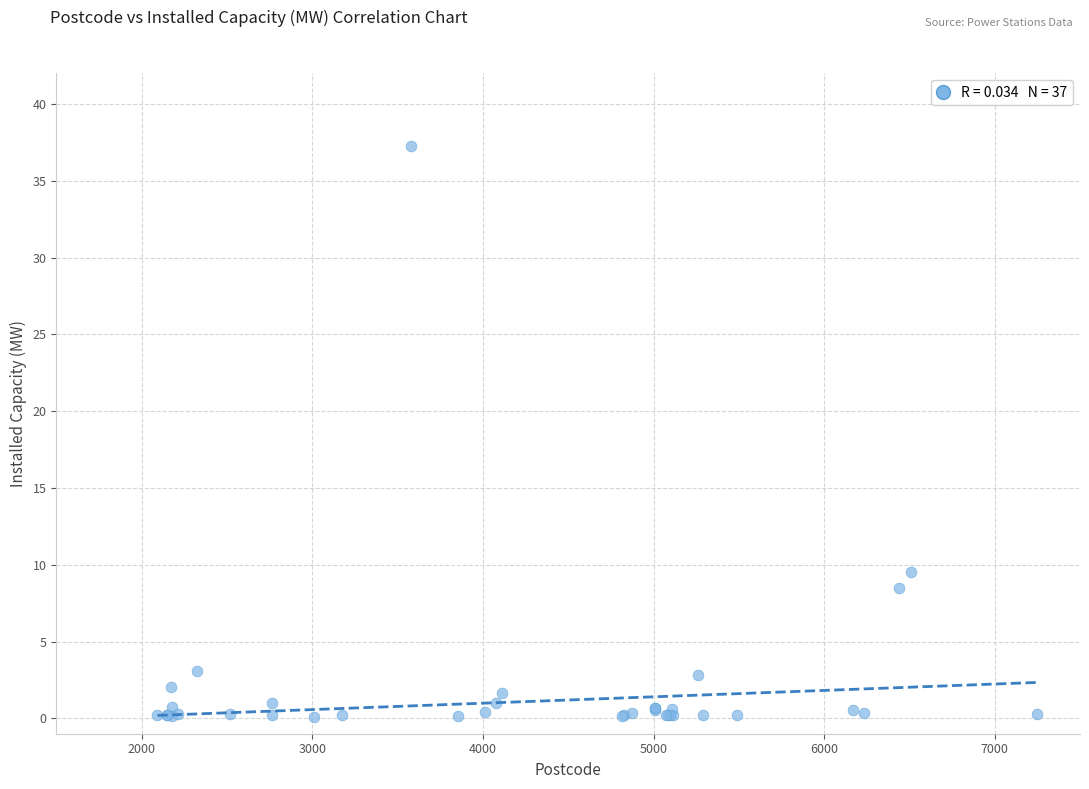

What Y value in the scatter plot is closest to 18?

9.6